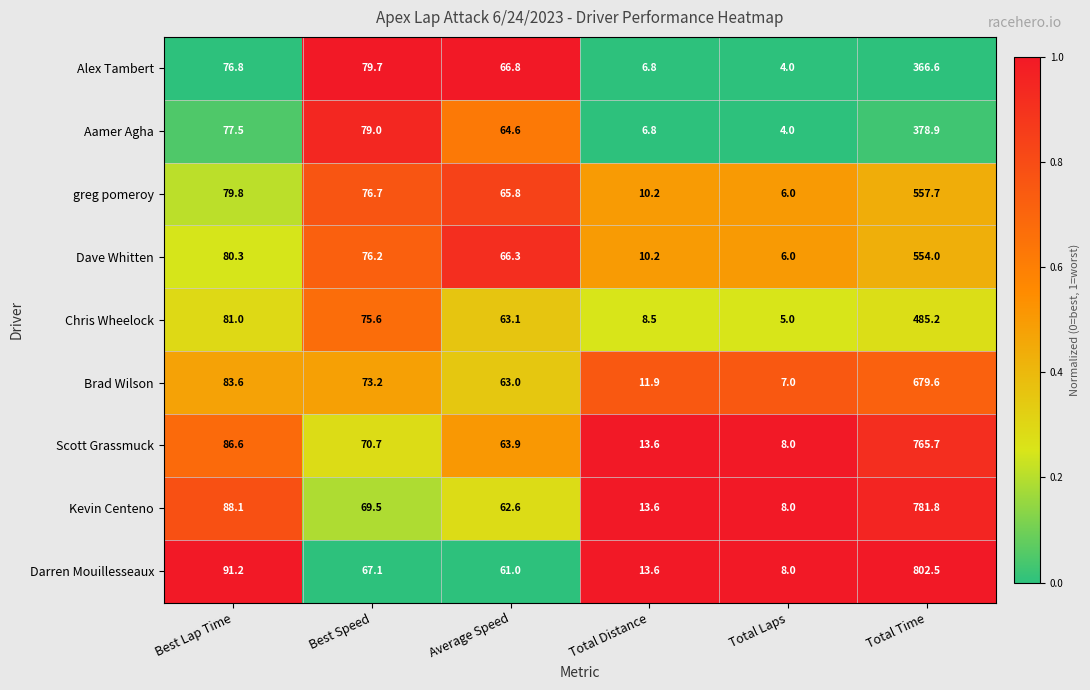

Where does the Scott Grassmuck series first go above 70?

Best Lap Time